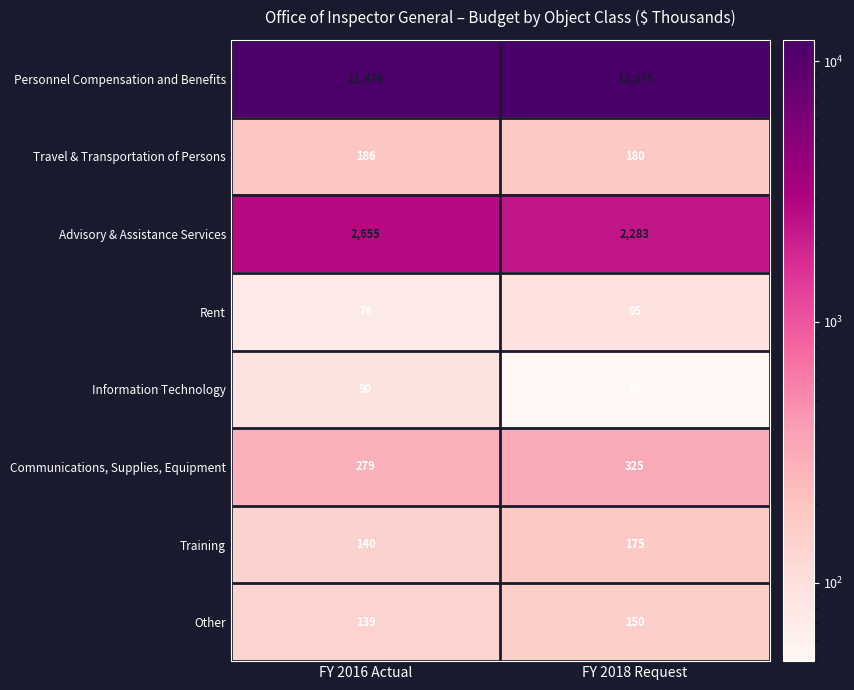

What is the difference between the highest and lowest values at FY 2018 Request?

12025